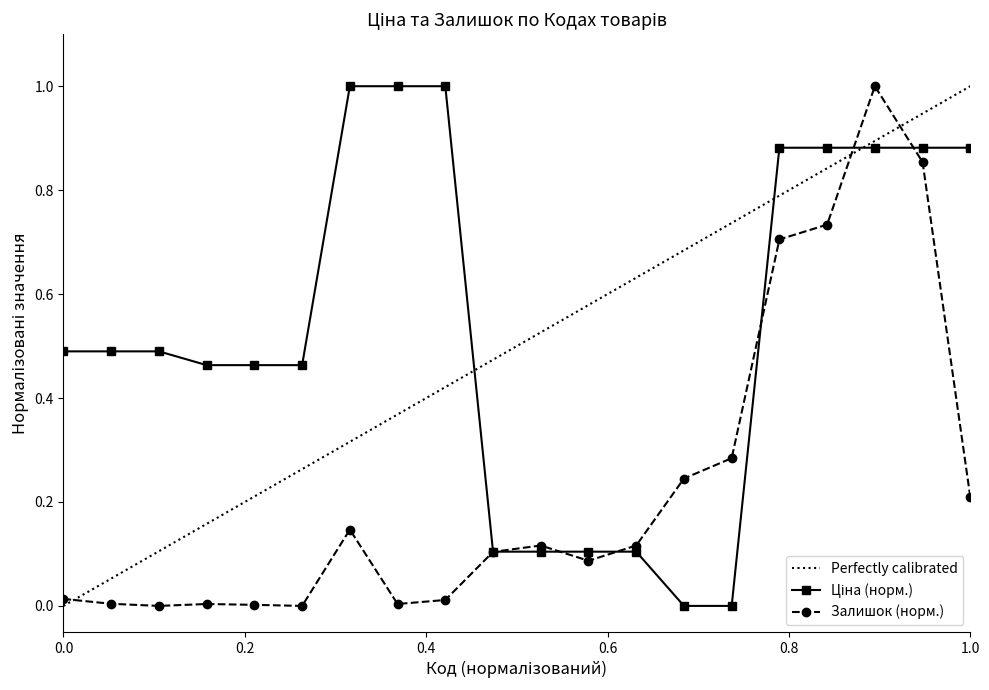

Which series has the largest total across all categories?

Ціна